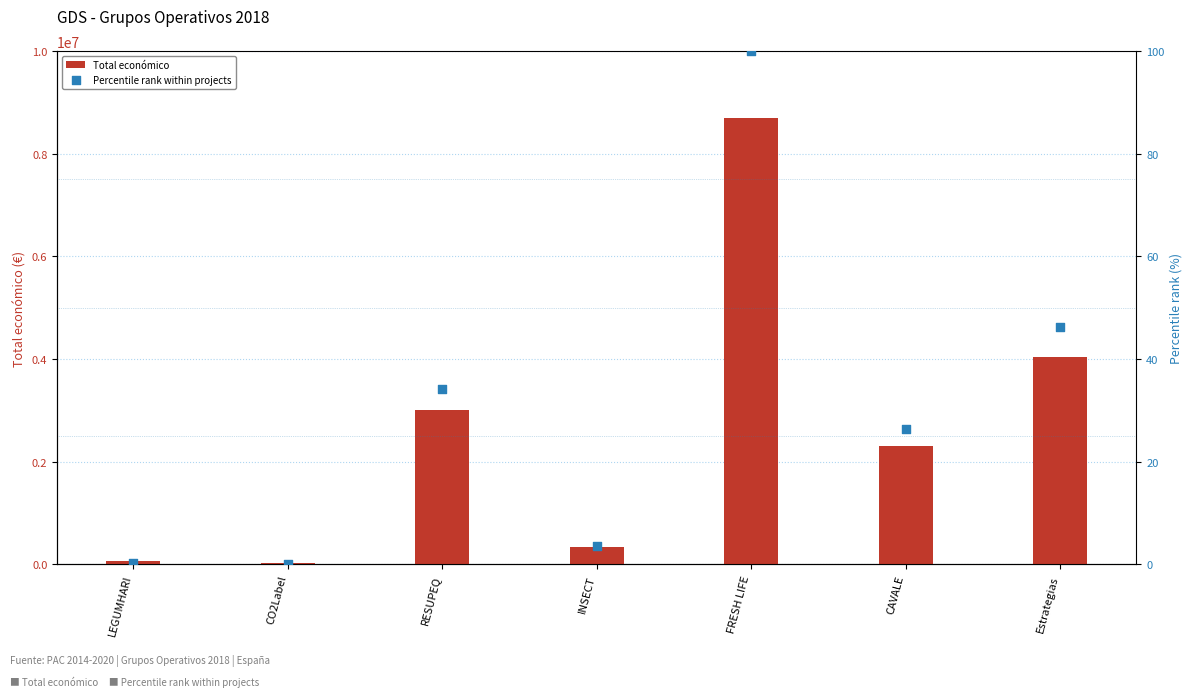

At which category is the sum across all series the highest?

FRESH LIFE